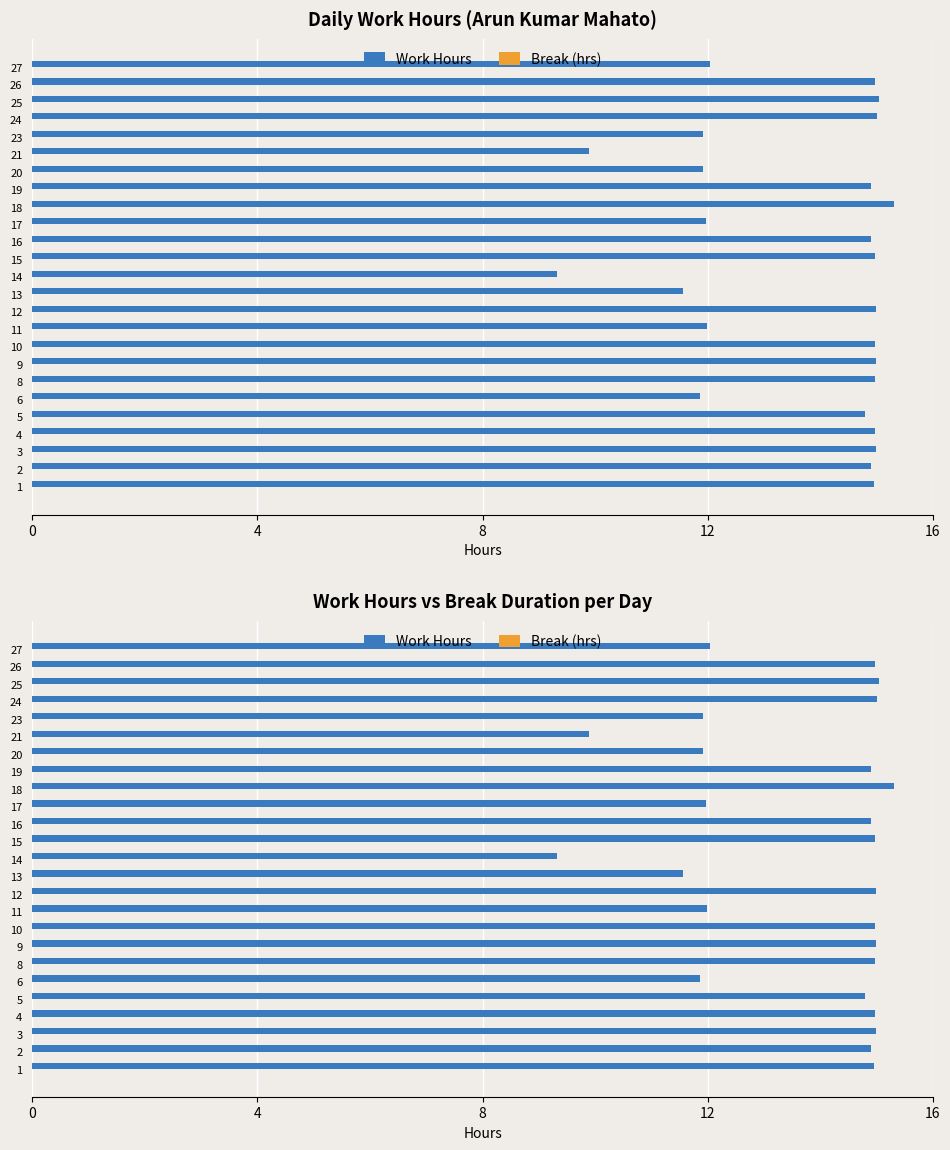

Rank the series by their maximum value, from lowest to highest.

Break (hrs), Work Hours